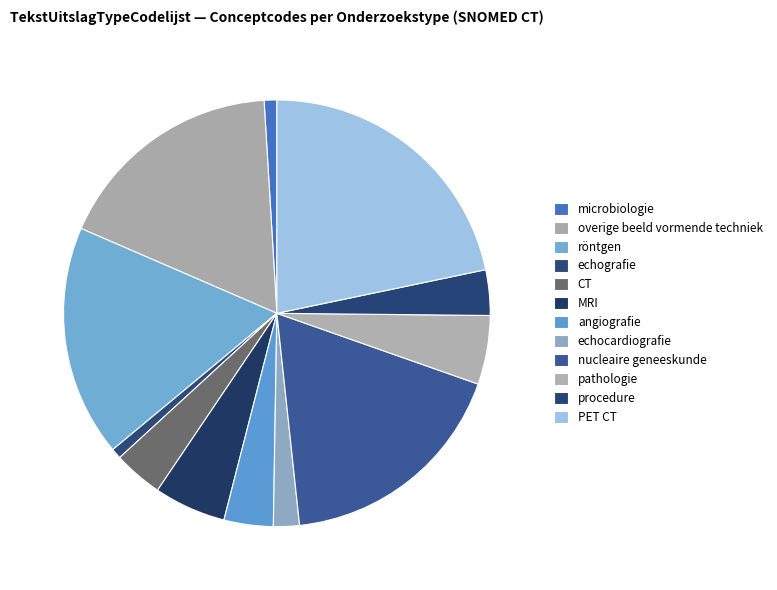

What percentage is the overige beeld vormende techniek slice, to the nearest percent?

18%